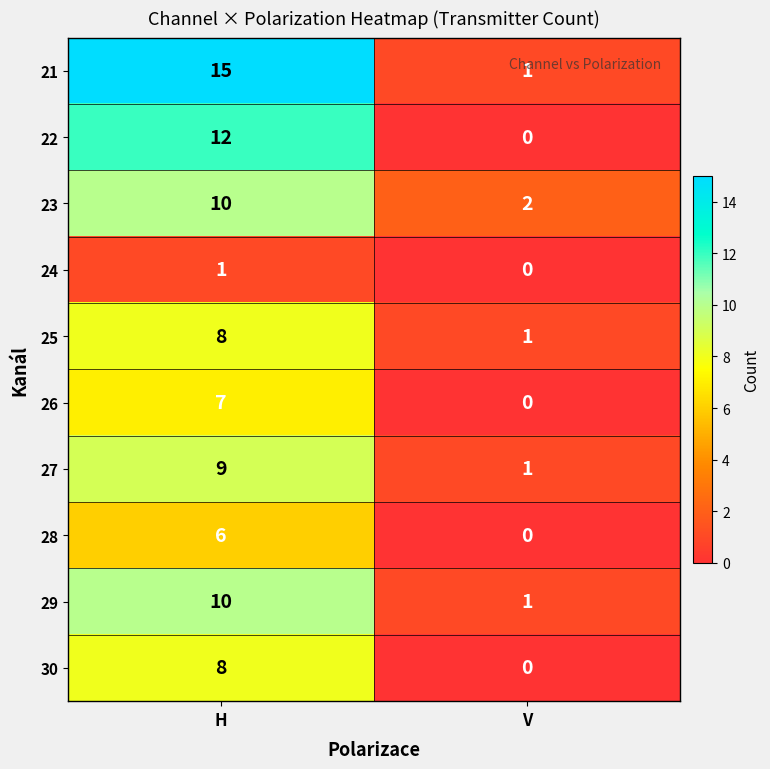

What is the total value across all series at V?

6